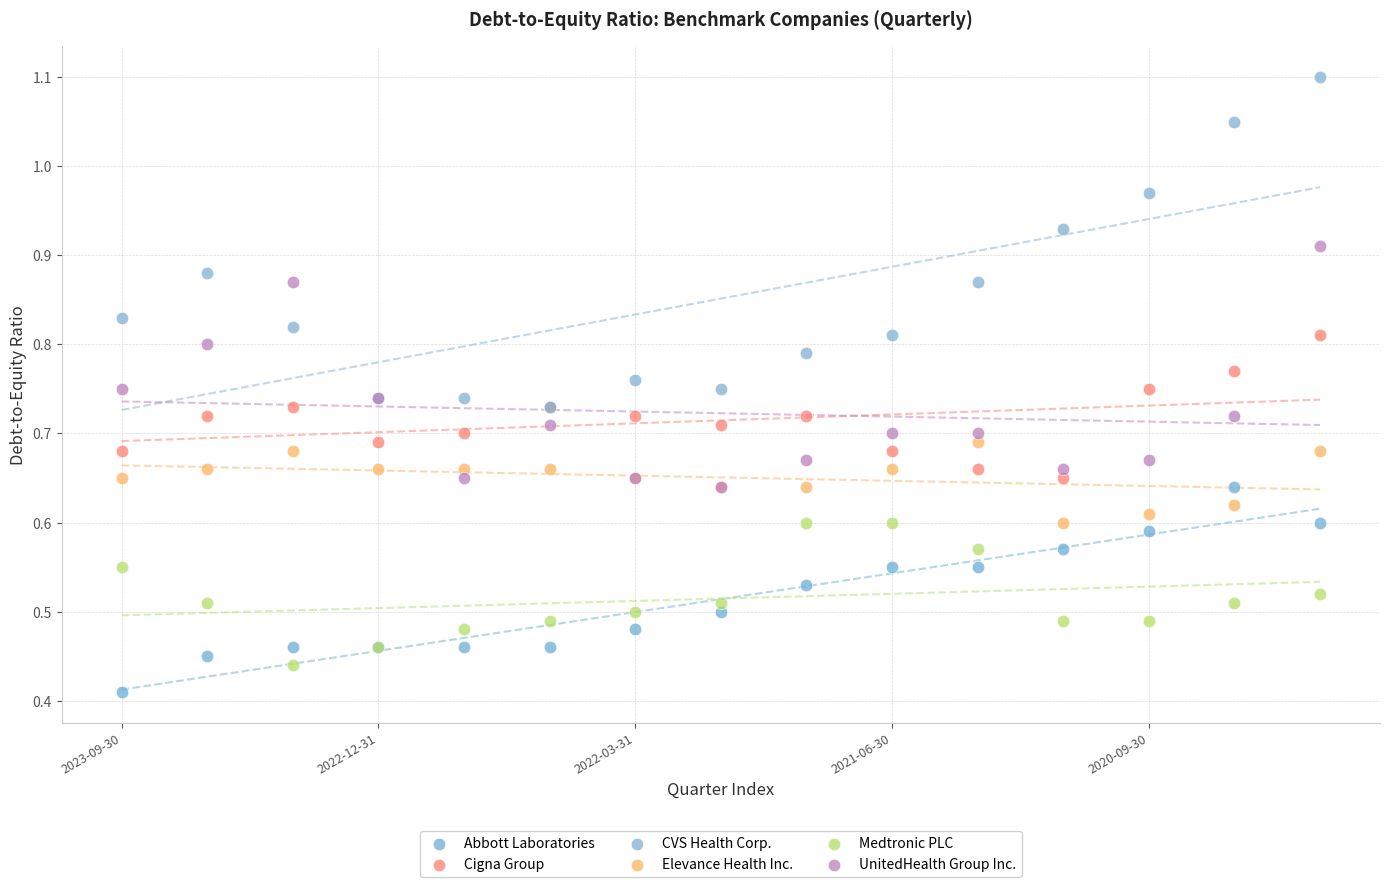

Which series contains the highest Y value?

CVS Health Corp.